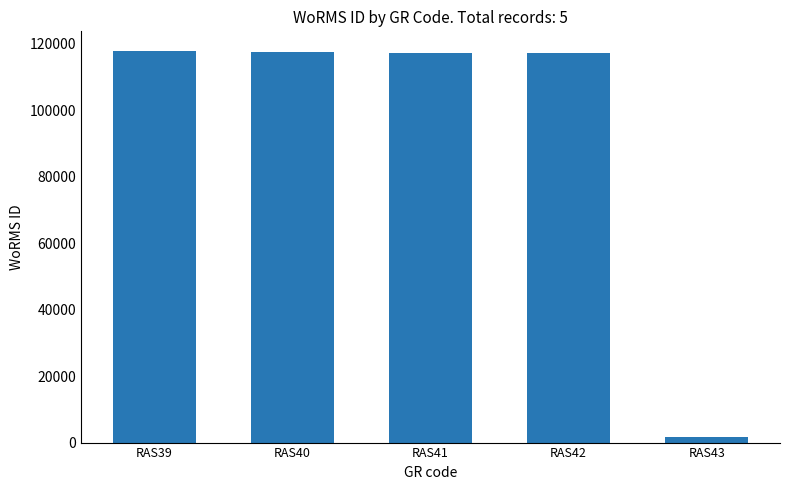

At which label is the value closest to 59750?

RAS41